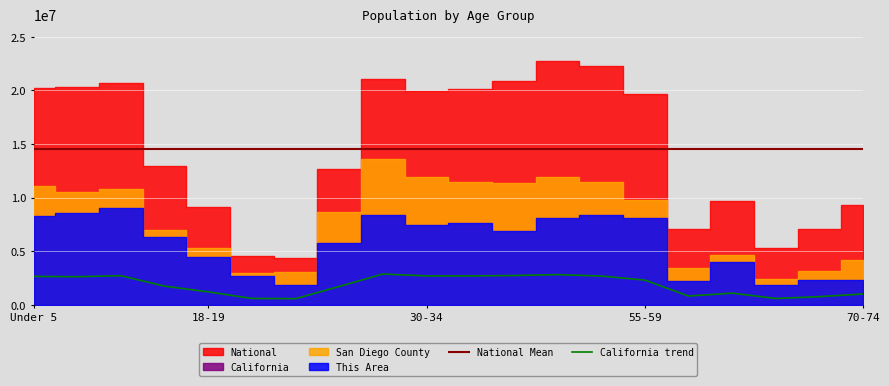

Which series has the widest spread of values?

National